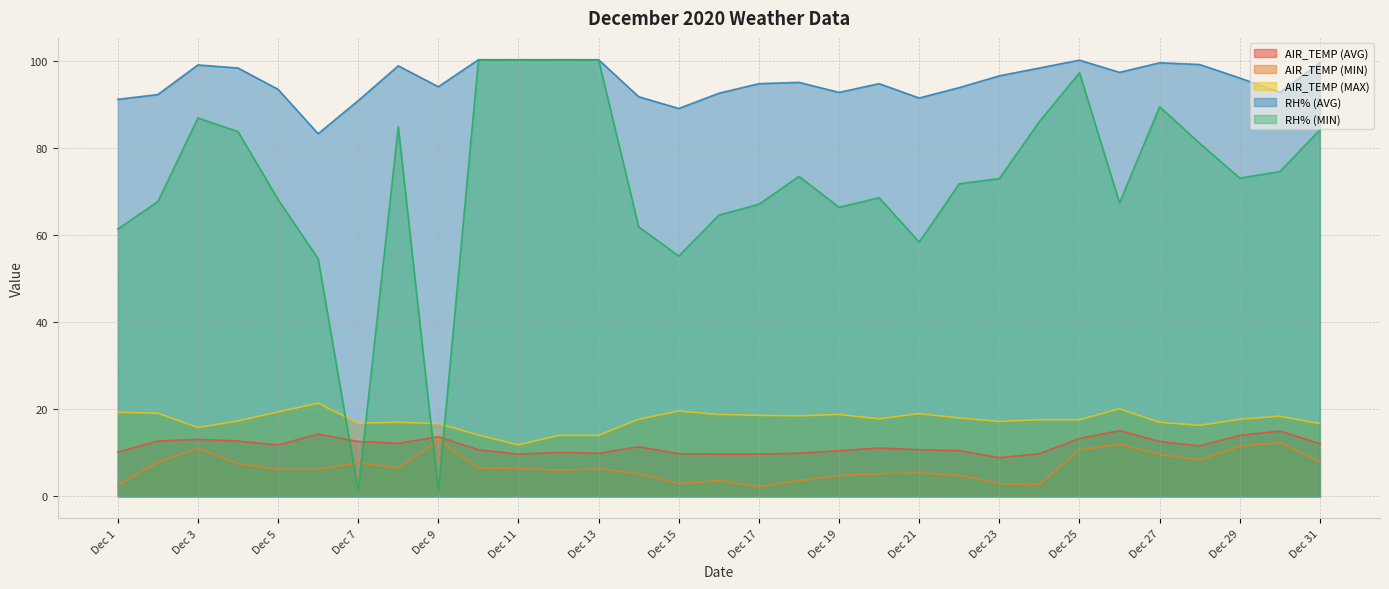

Which has a higher value, Dec 4 or Dec 28?

Dec 4